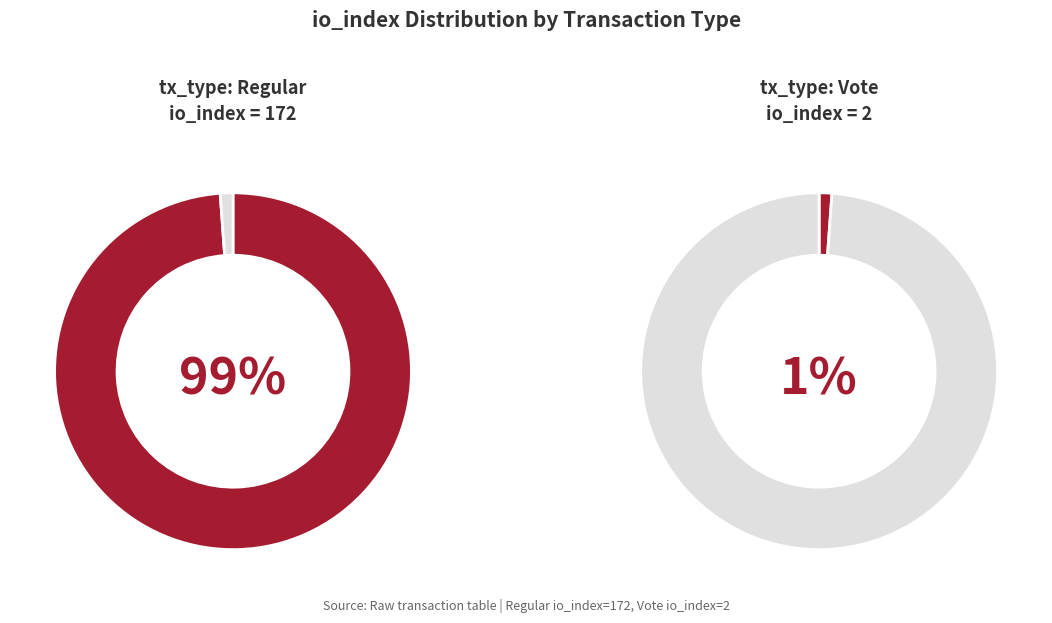

Which category has the smallest portion of the pie?

Vote (io_index=2)